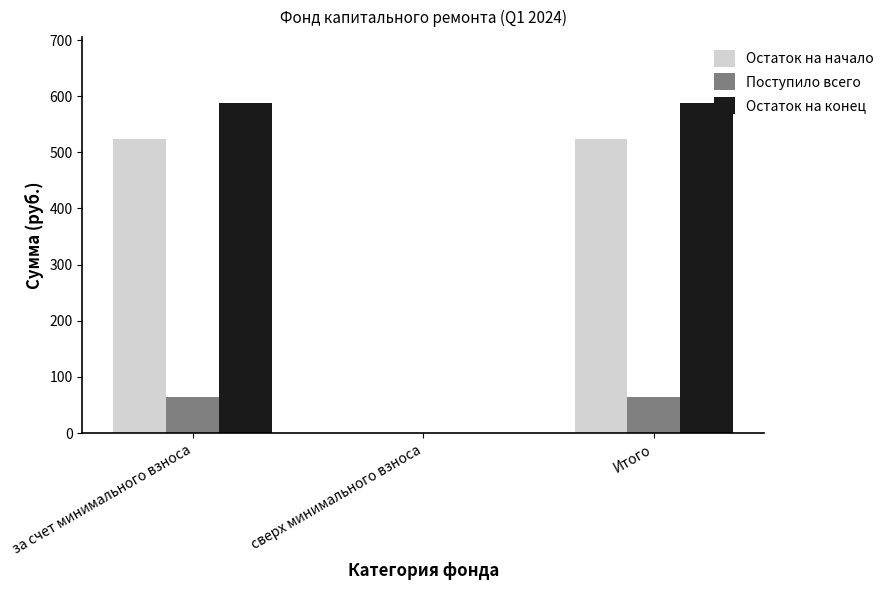

Which series has the largest total across all categories?

Остаток на конец